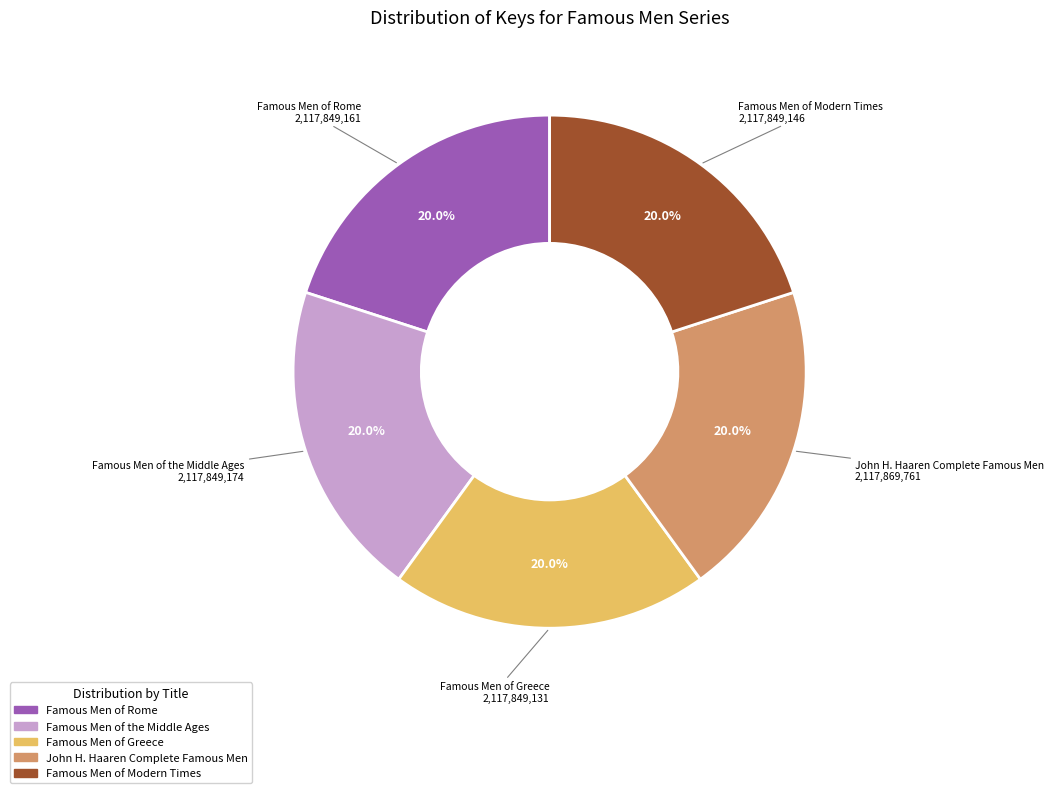

Approximately how many times larger is the value at Famous Men of Greece compared to Famous Men of Rome?

1.0